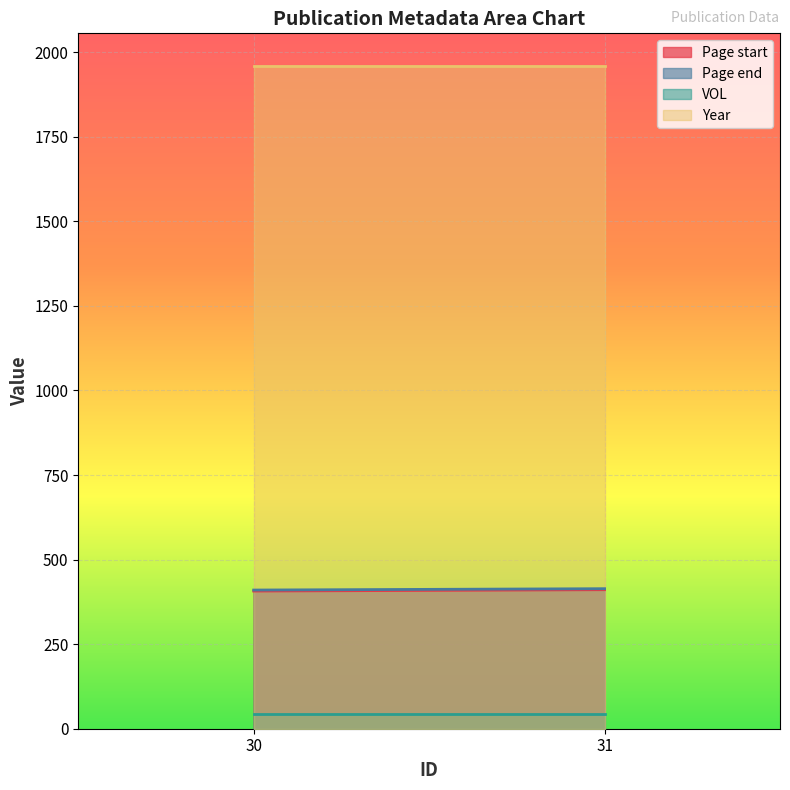

At which category does the chart reach its peak across all series?

30